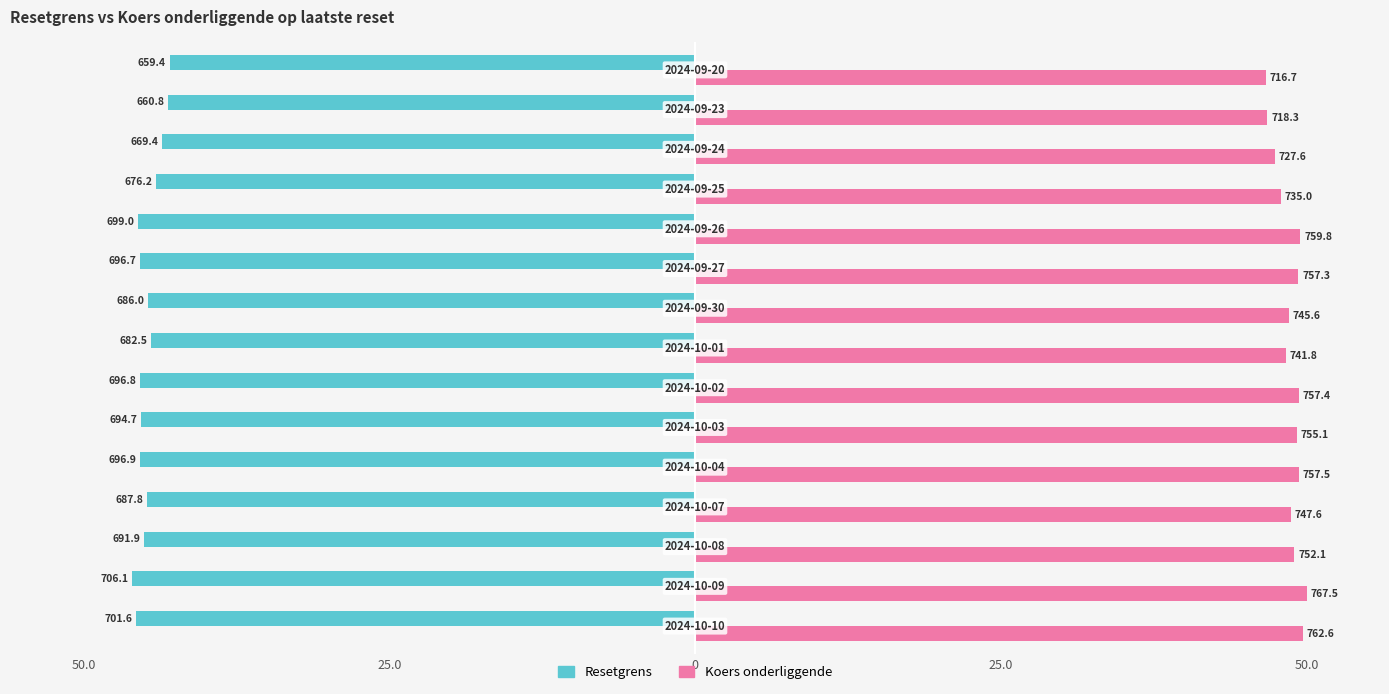

What are all the series names shown in the legend?

Resetgrens, Koers onderliggende